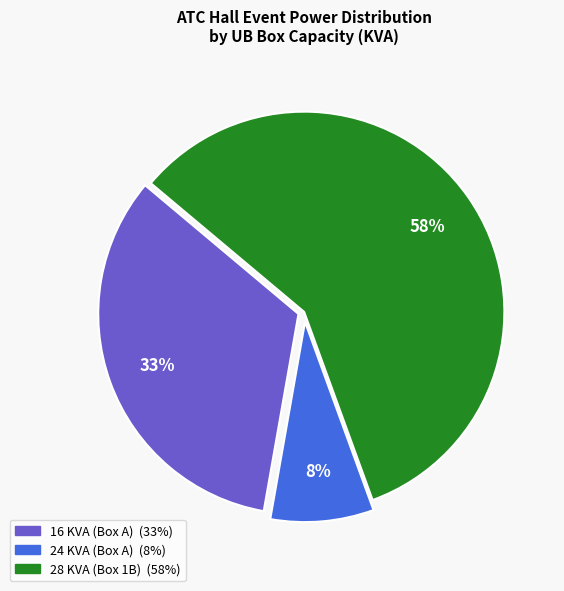

To the nearest percent, what is the average slice percentage?

33%